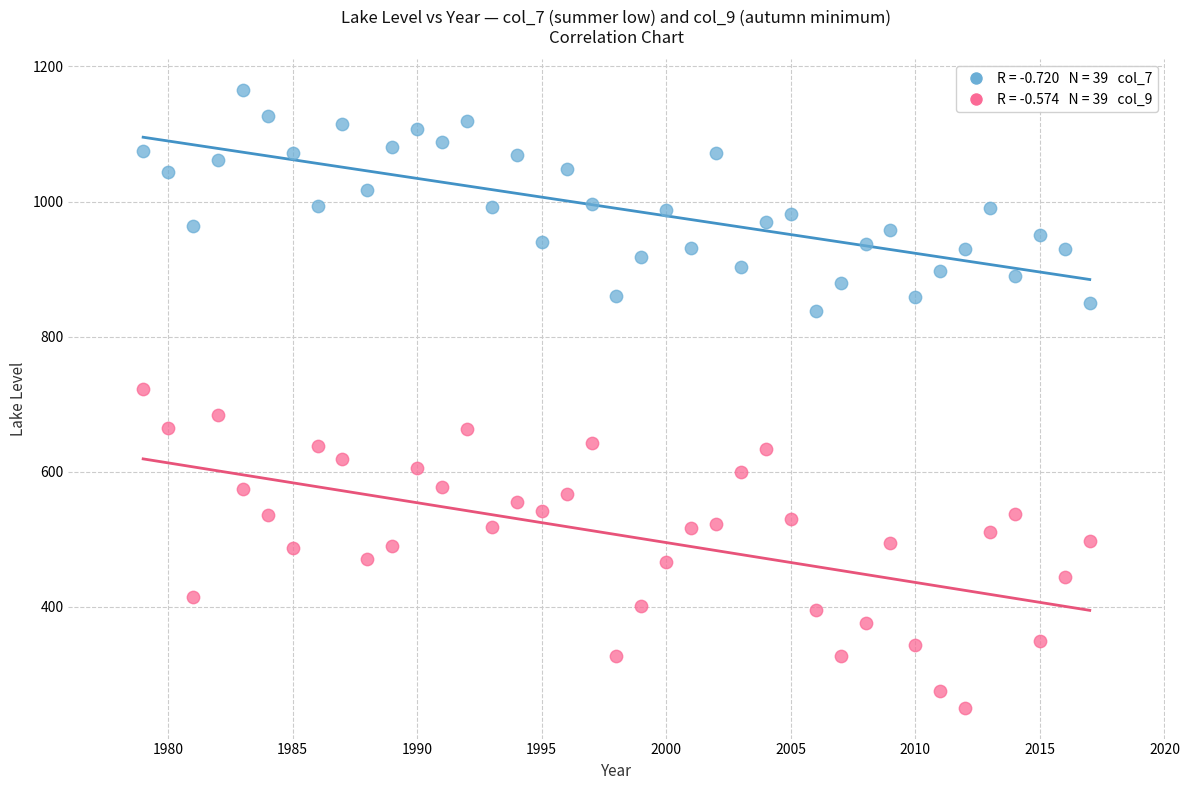

Across all data points, what is the range of X values (max minus min)?

38.0